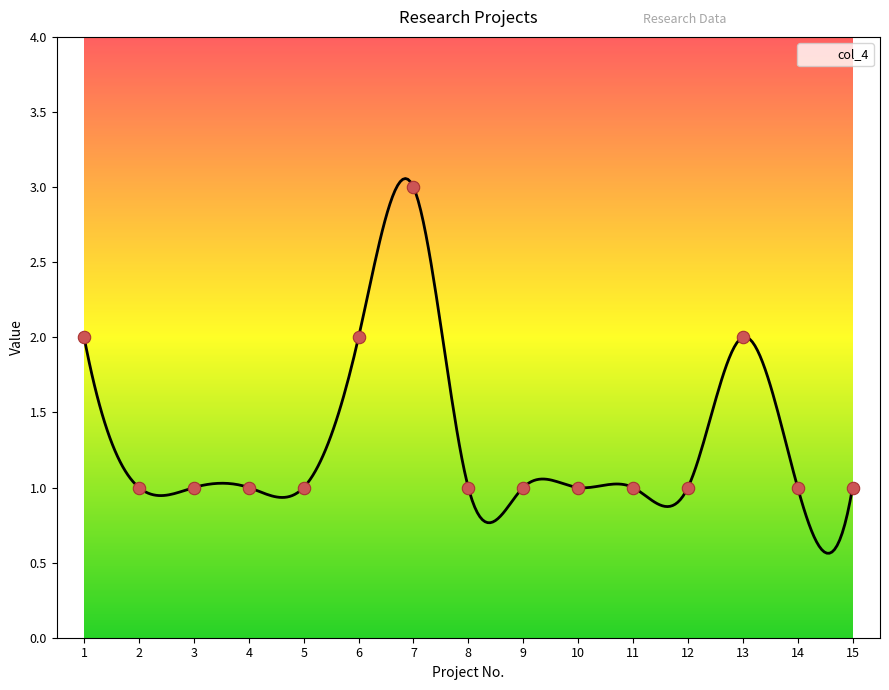

What is the change in value from 1 to 14?

-1